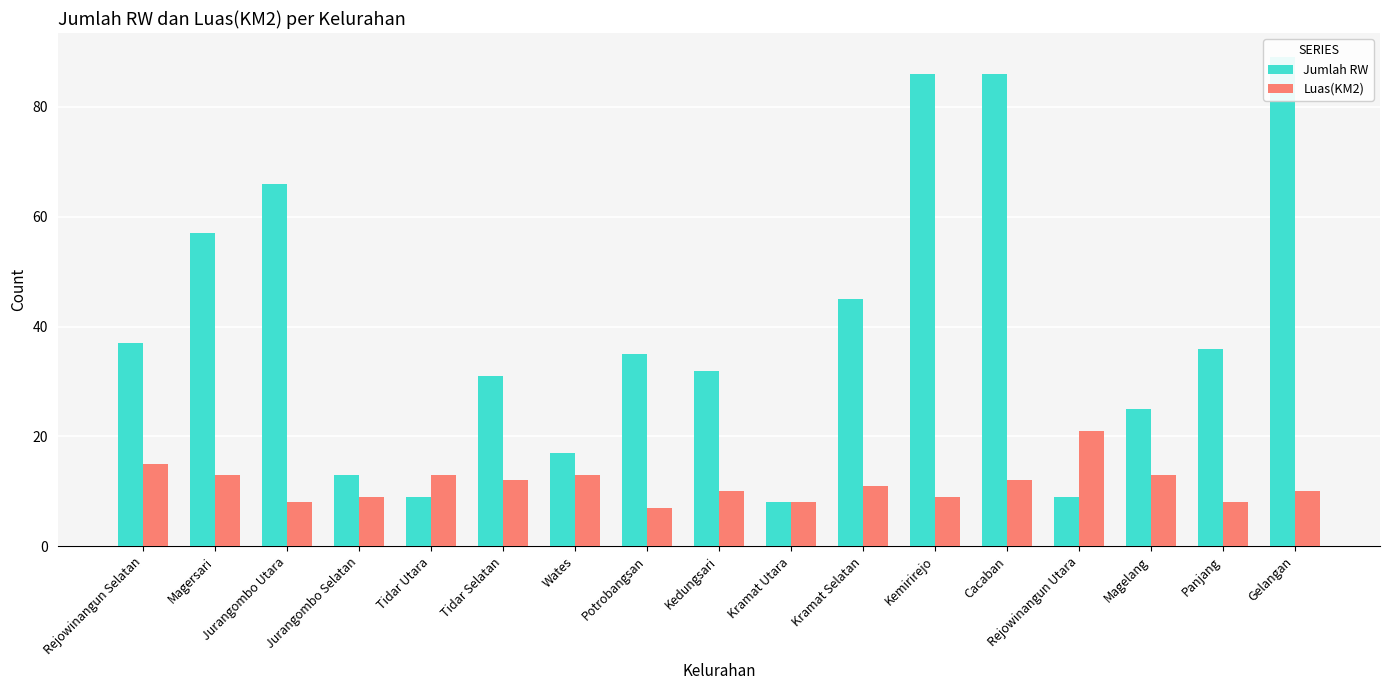

What is the difference between the second highest and minimum values in the Luas(KM2) series?

8